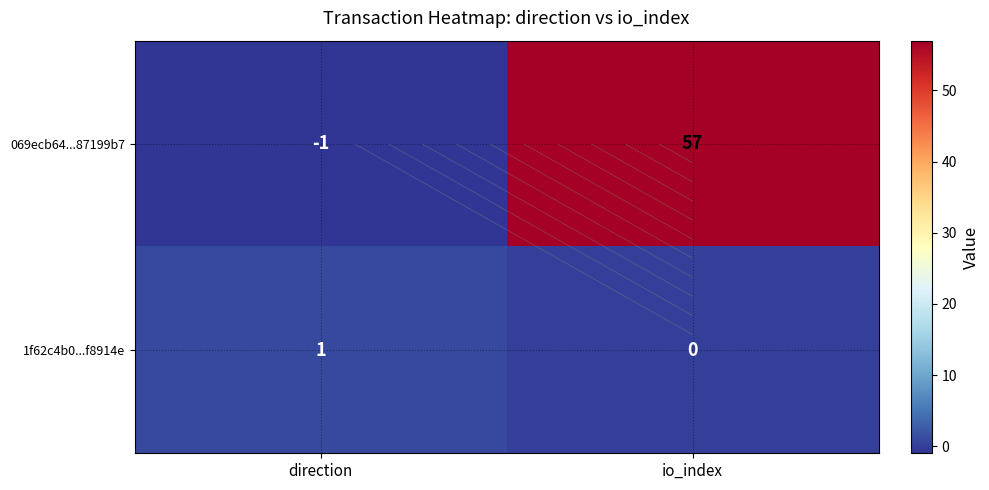

Which has a higher value, direction or io_index?

io_index